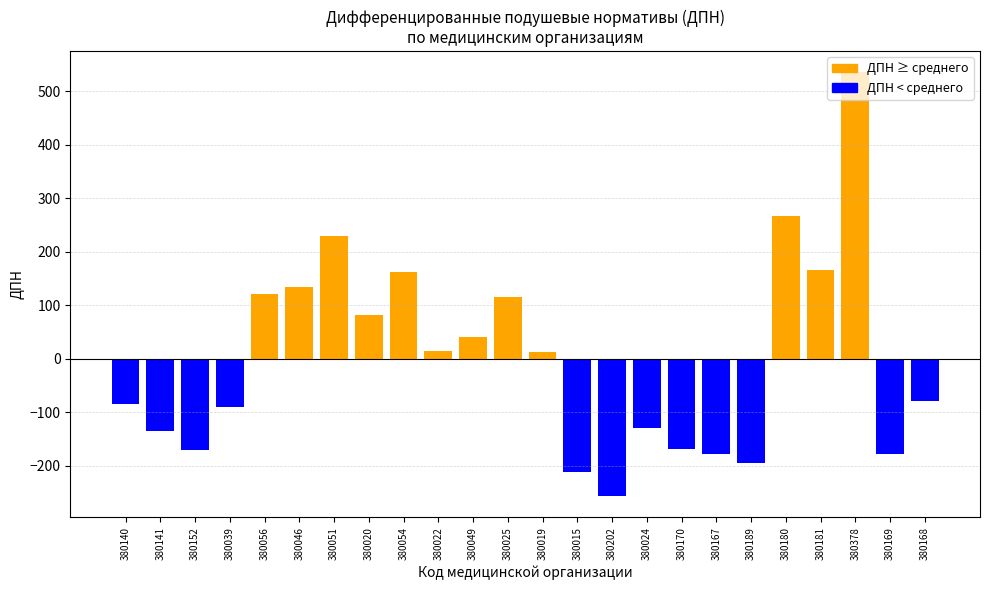

What is the change in value from 380152 to 380022?

+185.9